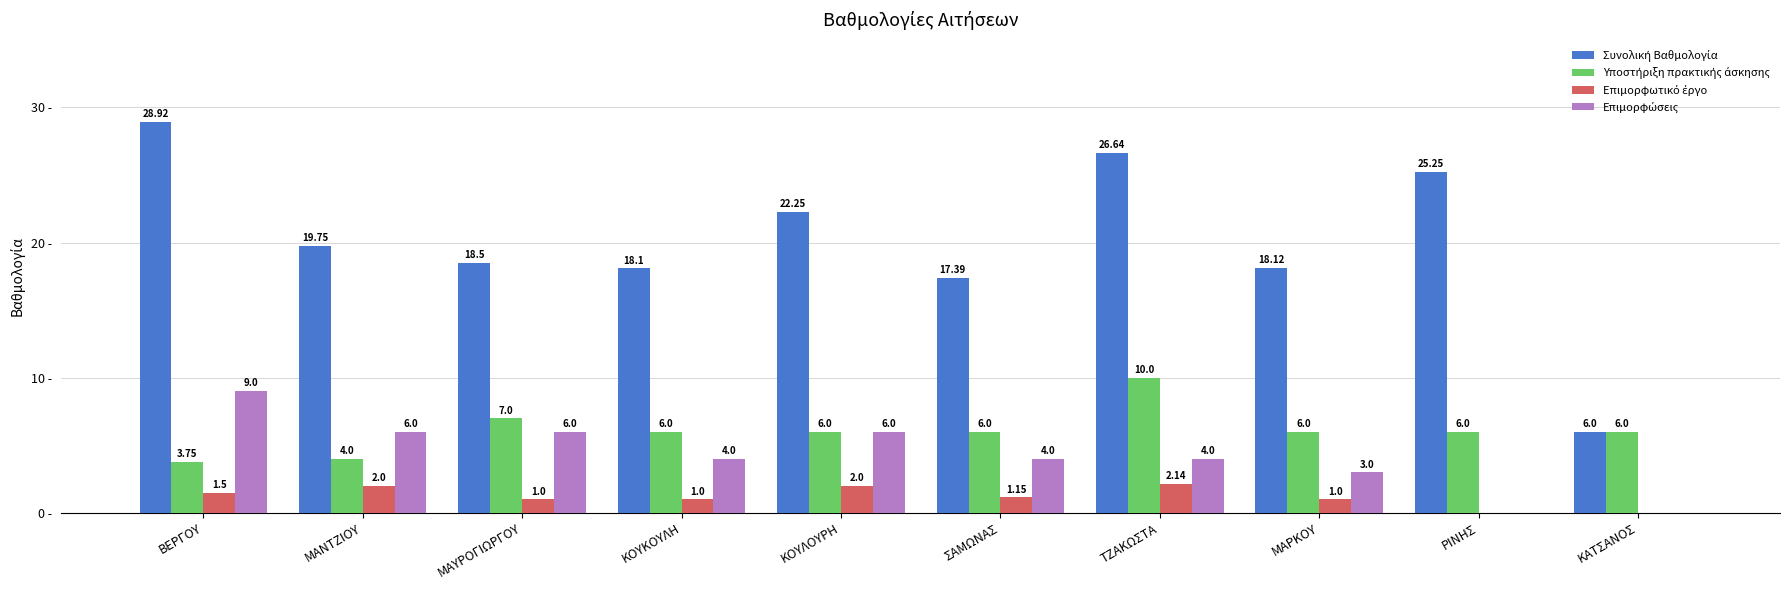

What is the difference between the Υποστήριξη πρακτικής άσκησης values at ΒΕΡΓΟΥ and ΚΟΥΚΟΥΛΗ?

2.2